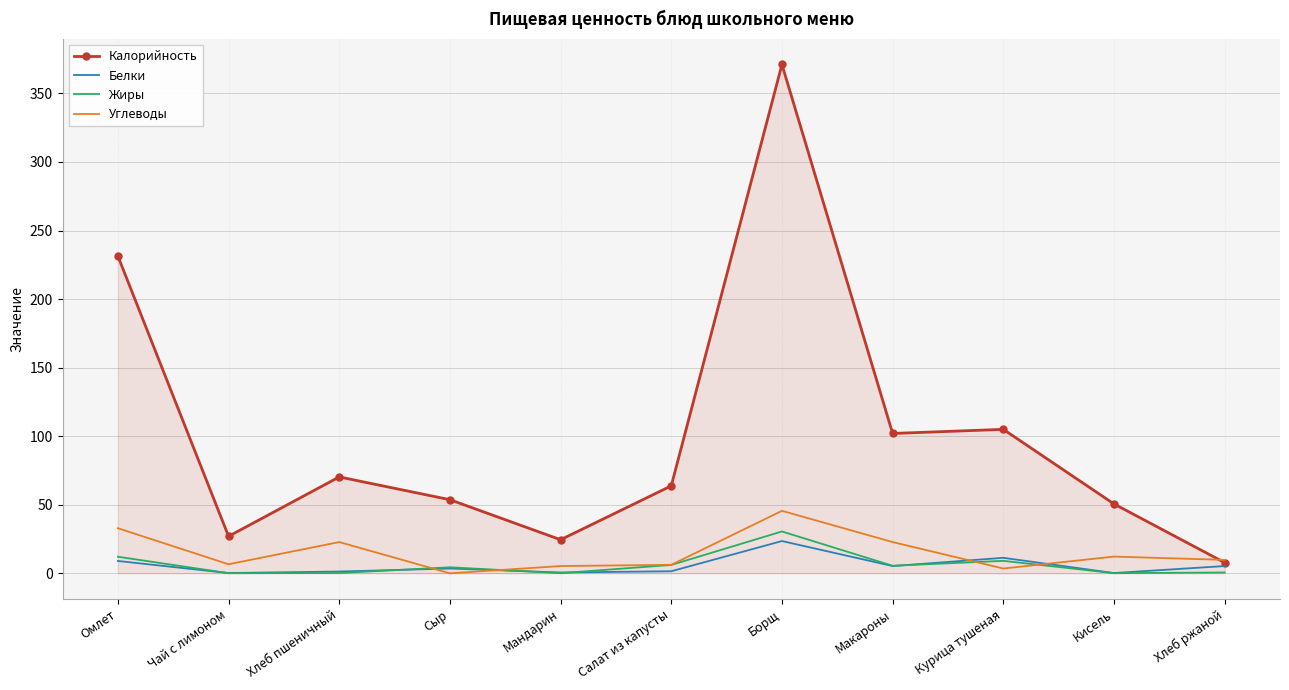

How many times do Калорийность and Углеводы cross each other?

1